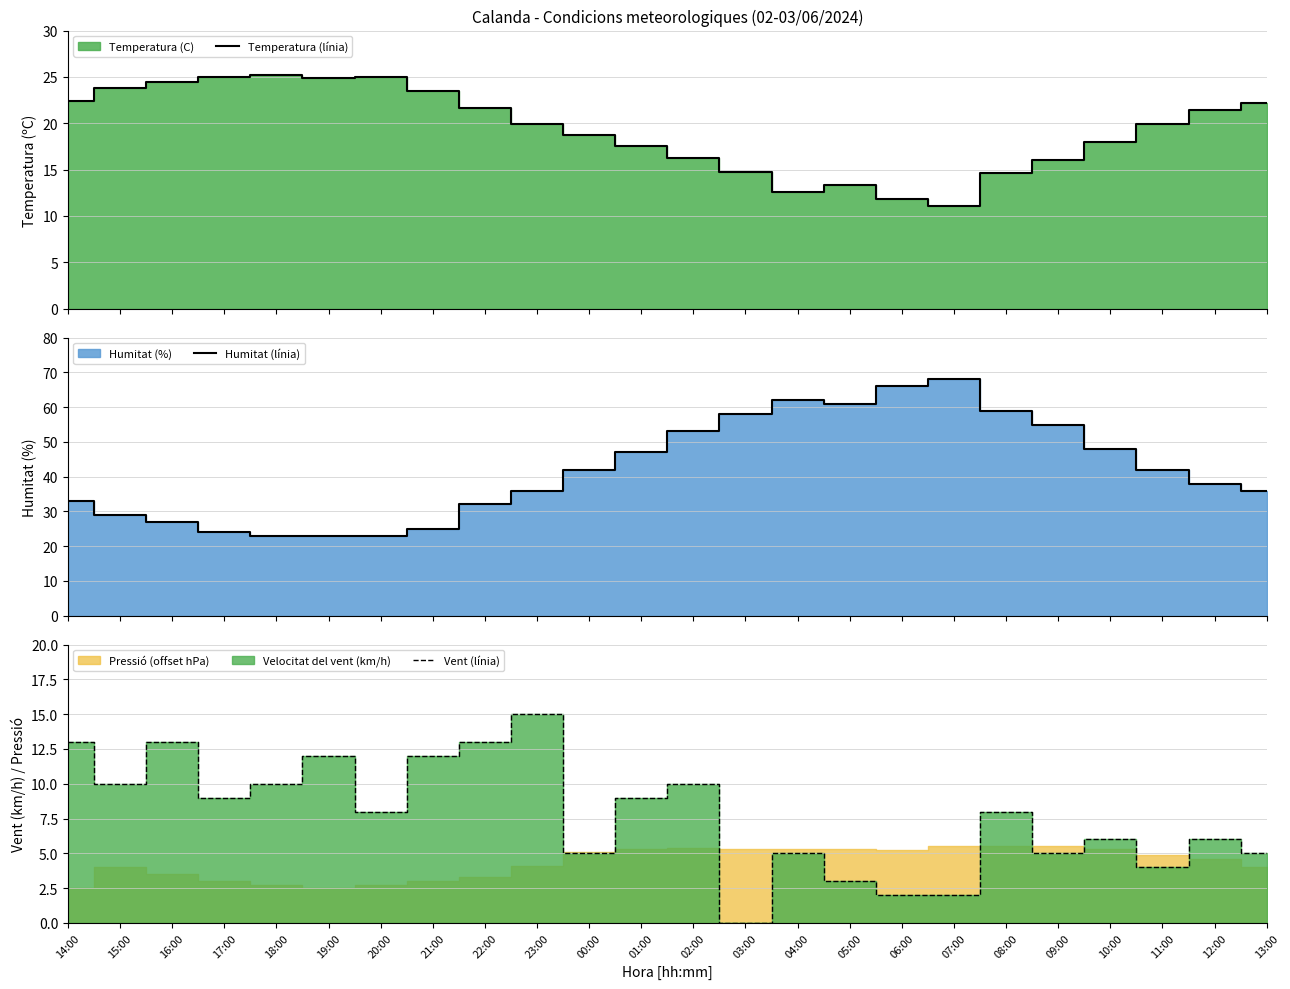

List the series in order of their overall mean, highest first.

Humitat (línia), Temperatura (línia), Vent (línia)